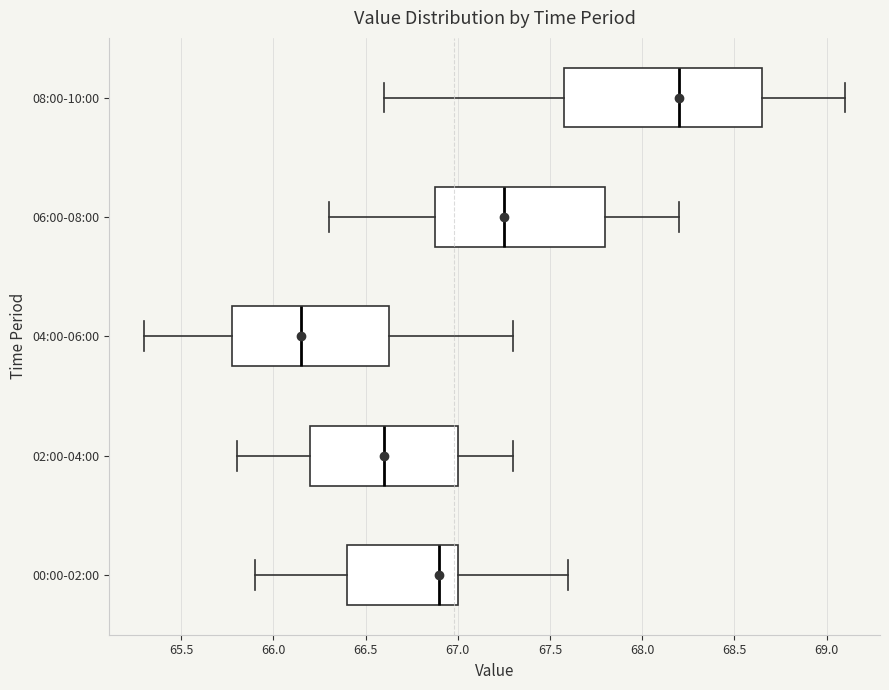

Reading bottom to top, read every box against the x-axis: the position of its median line, the range the box covers, and the ends of its whiskers. The values are not printed on the chart, so give them approximately, as read against the axis.

00:00-02:00: median 66.90, box 66.40 to 67.00, whiskers 65.90 to 67.60
02:00-04:00: median 66.60, box 66.20 to 67.00, whiskers 65.80 to 67.30
04:00-06:00: median 66.15, box 65.80 to 66.65, whiskers 65.30 to 67.30
06:00-08:00: median 67.25, box 66.90 to 67.80, whiskers 66.30 to 68.20
08:00-10:00: median 68.20, box 67.60 to 68.65, whiskers 66.60 to 69.10